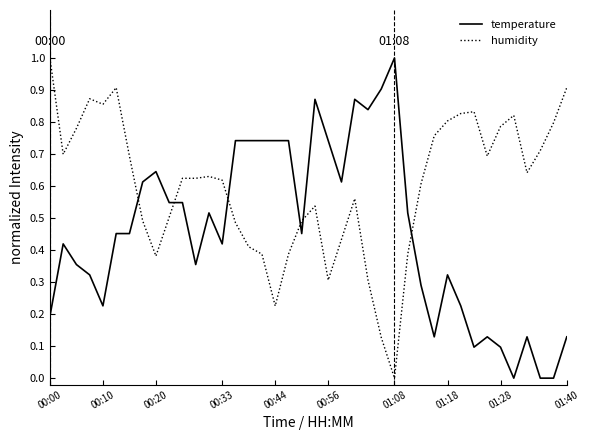

What is the highest value of the humidity series?

1.0